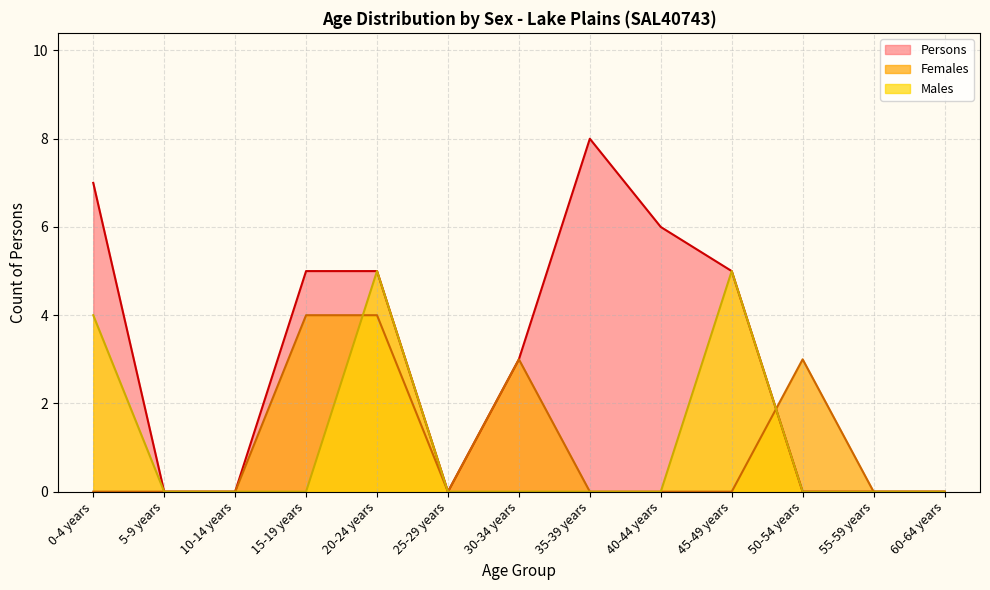

Which series has the widest spread of values?

Persons